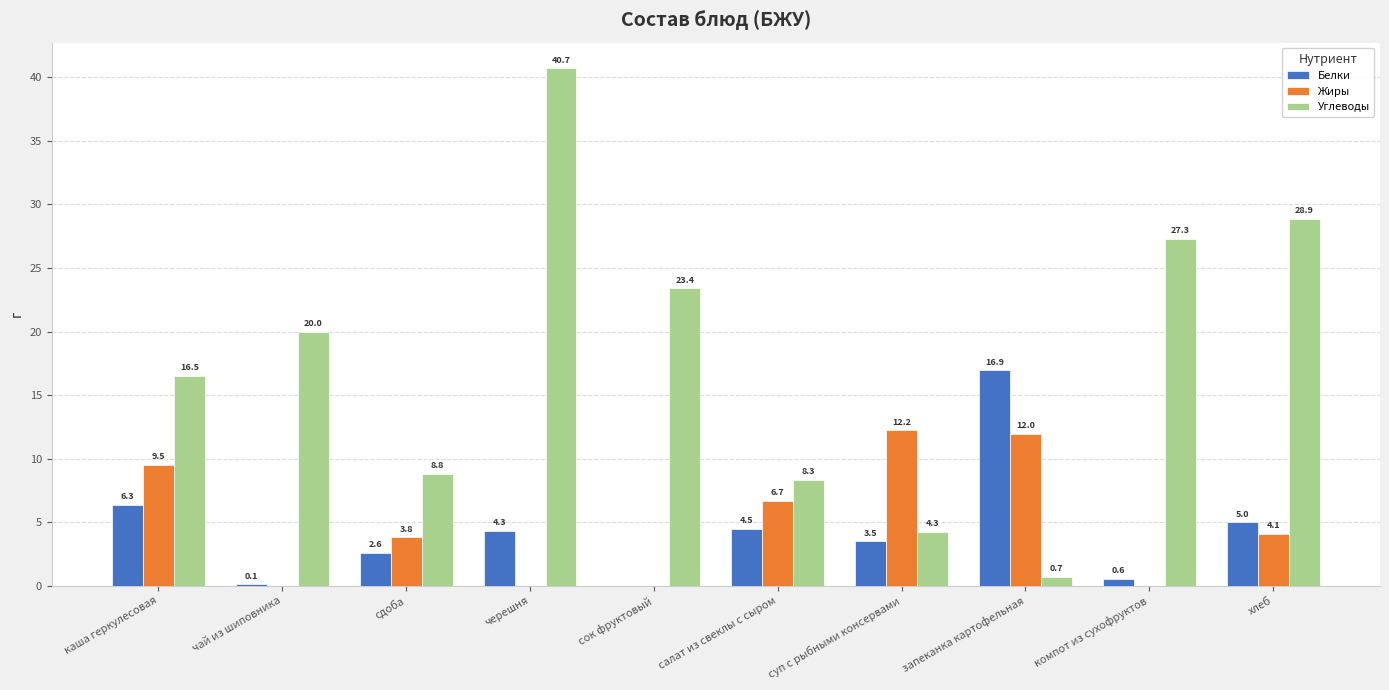

The value of Жиры at салат из свеклы с сыром is 9.7. True or false?

False